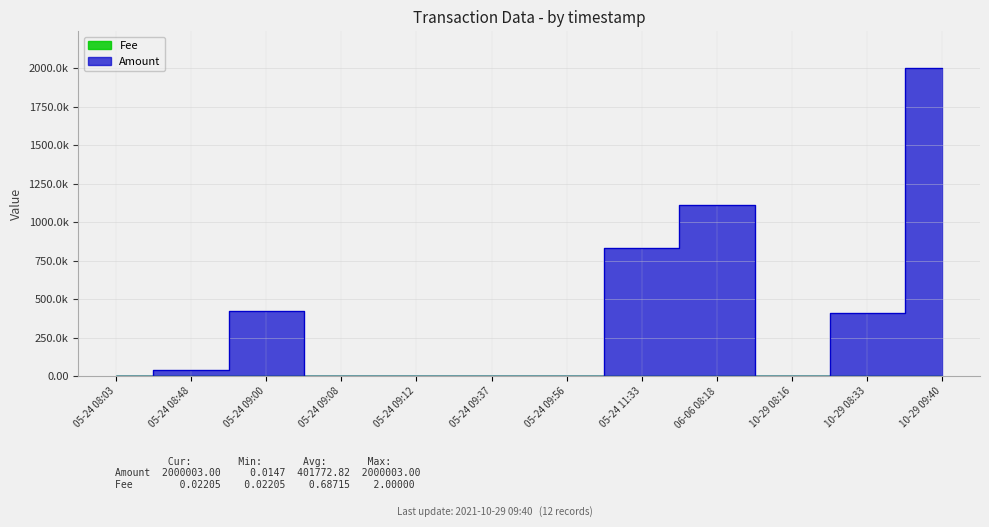

What is the value of the Amount point at the 5th from the left?

1.0